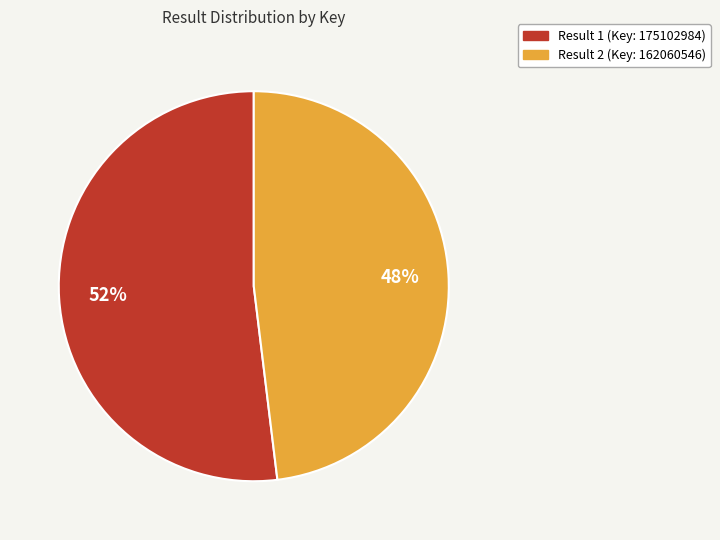

Approximately how many times larger is the value at Result 2 (Key: 162060546) compared to Result 1 (Key: 175102984)?

0.9